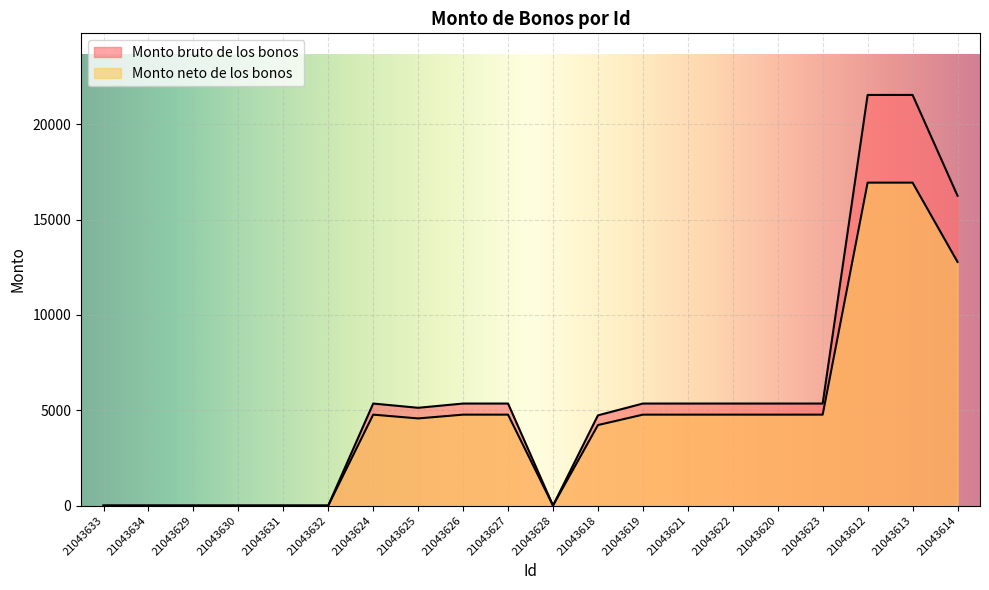

What is the label of the 20th point from the right?

21043633